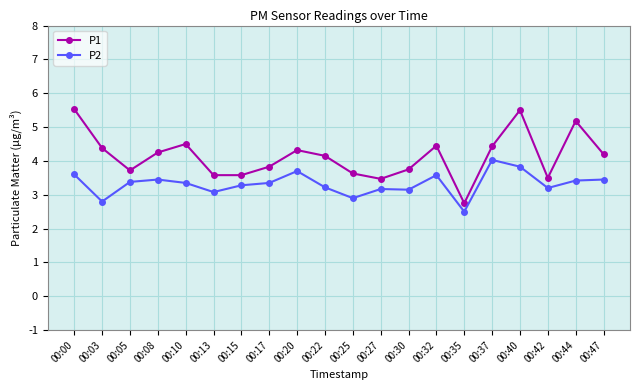

True or false: P1 has more than 1 points higher than both neighbors.

True